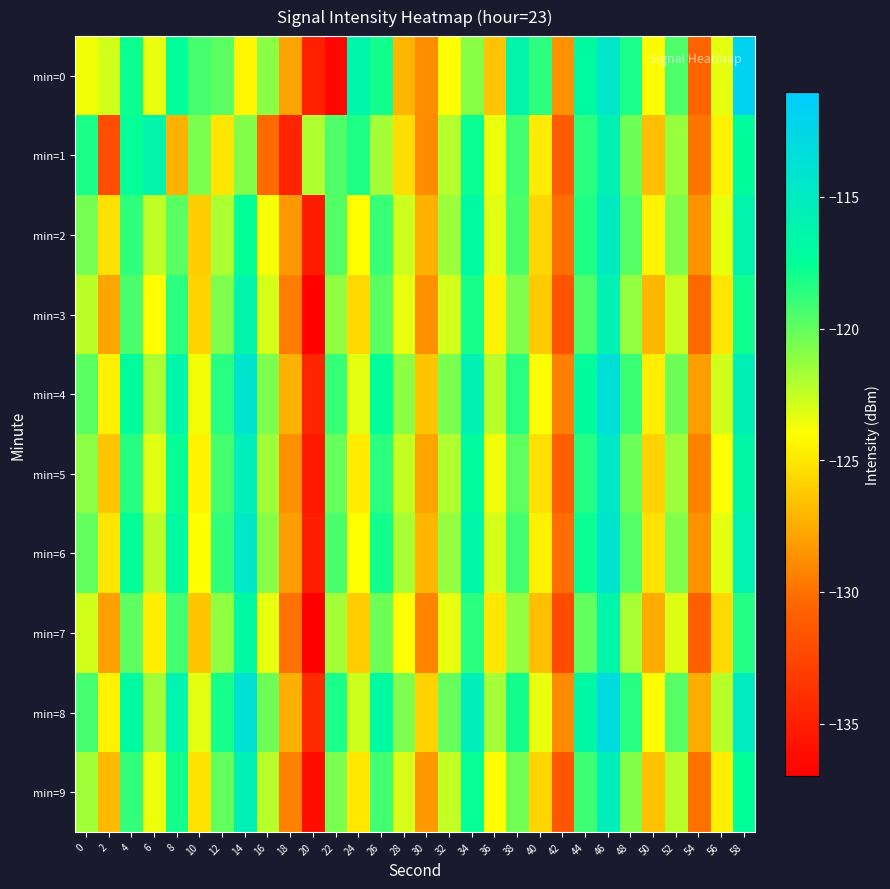

What is the smallest value displayed?

-137.3